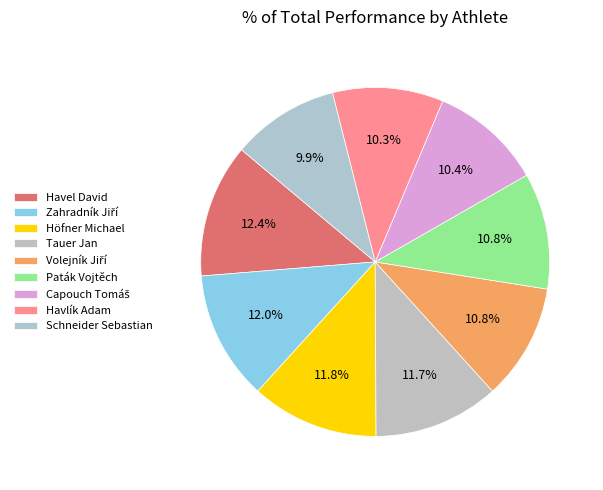

Approximately how many times larger is the value at Höfner Michael compared to Zahradník Jiří?

1.0